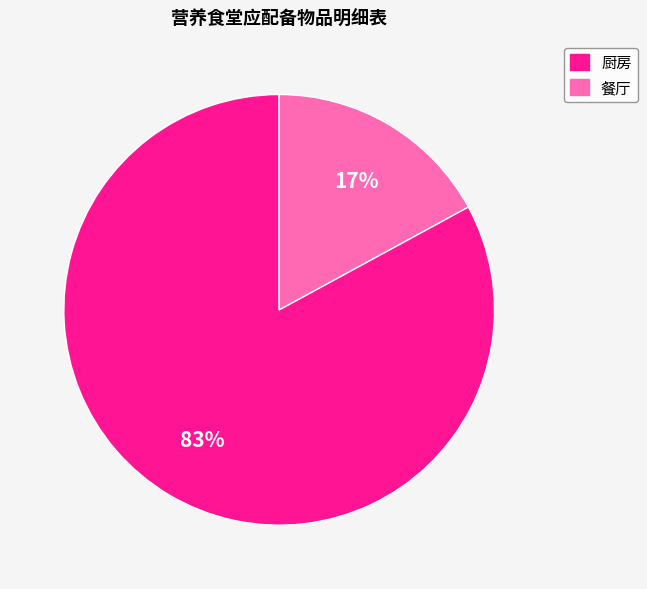

How many slices are in this pie chart?

2